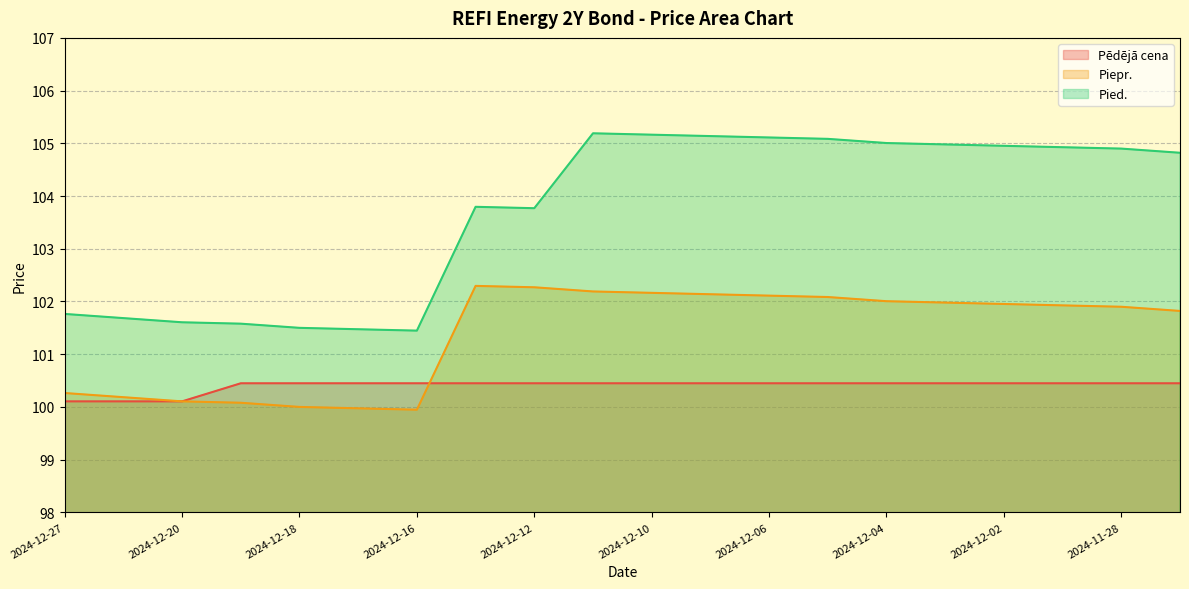

How many values in the Pied. series are below 104?

9